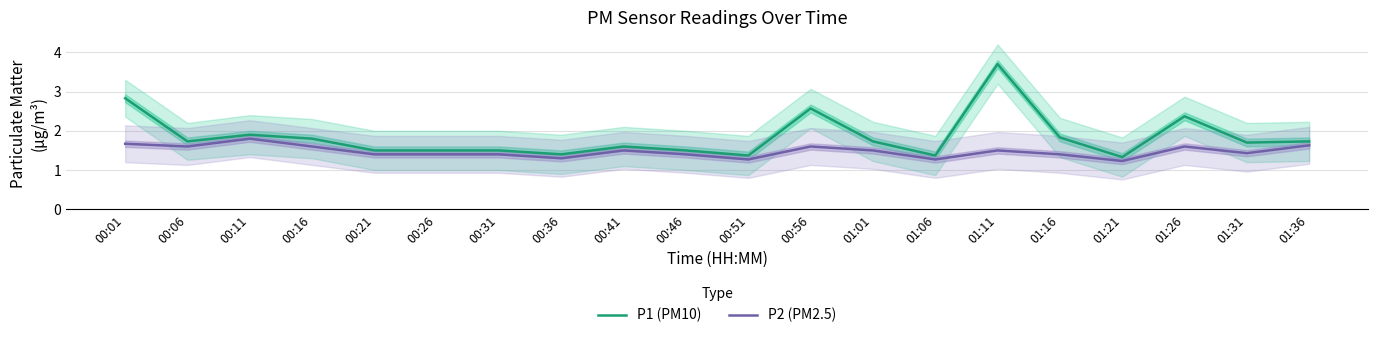

Is it true that P2 (PM2.5) equals 1.2 at 01:21?

True